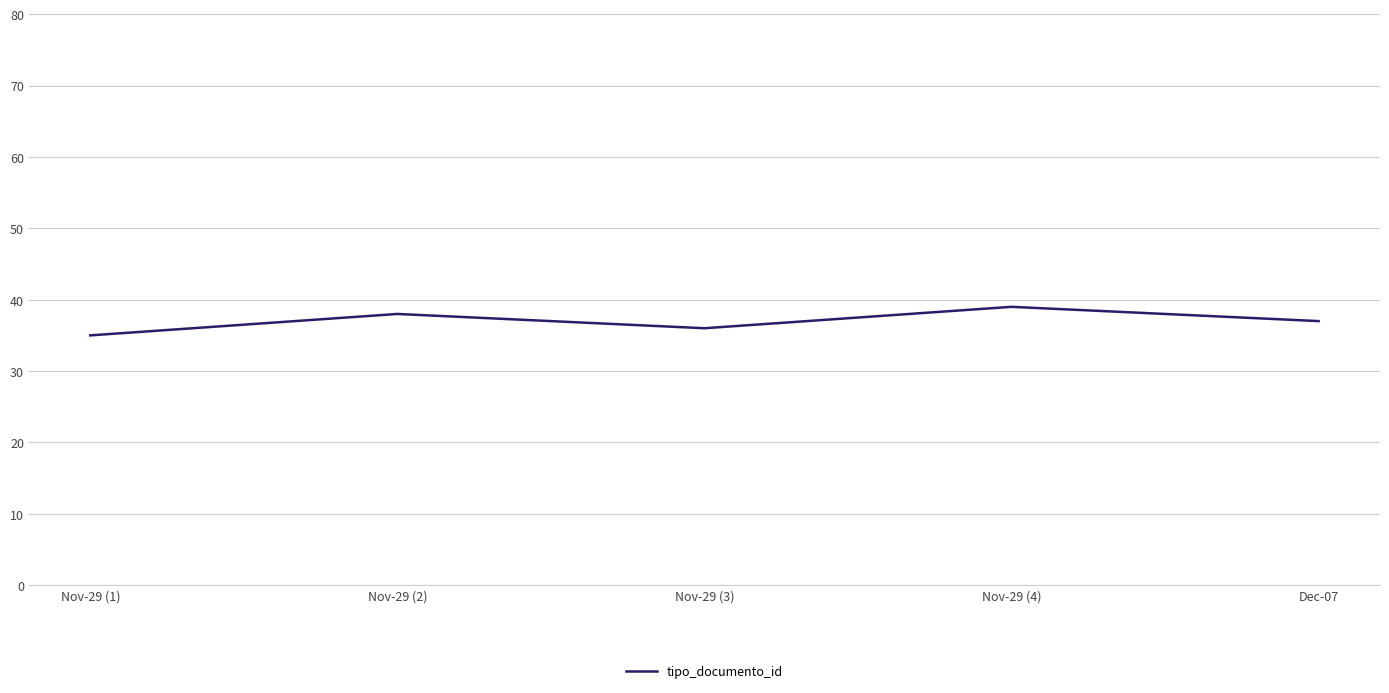

Reading left to right, extract all data points from this chart.

Nov-29 (1)=35	Nov-29 (2)=38	Nov-29 (3)=36	Nov-29 (4)=39	Dec-07=37